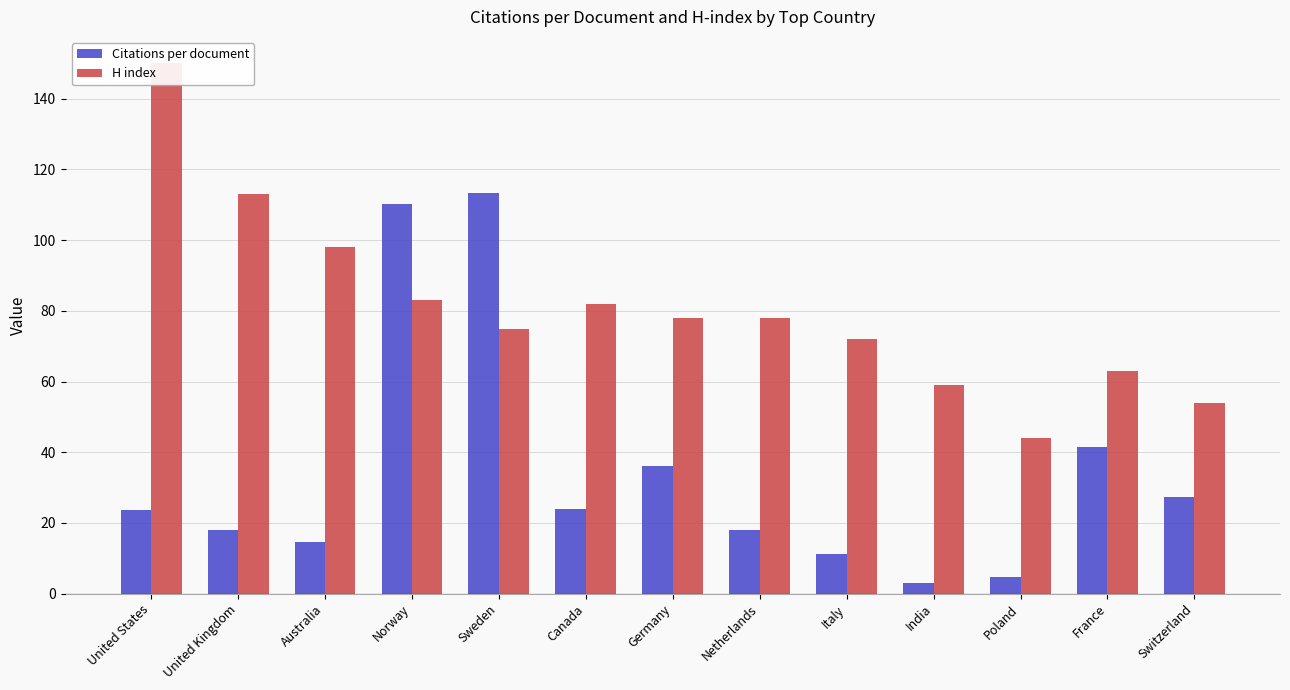

The Citations per document series shows 110.2 at Norway. True or false?

True